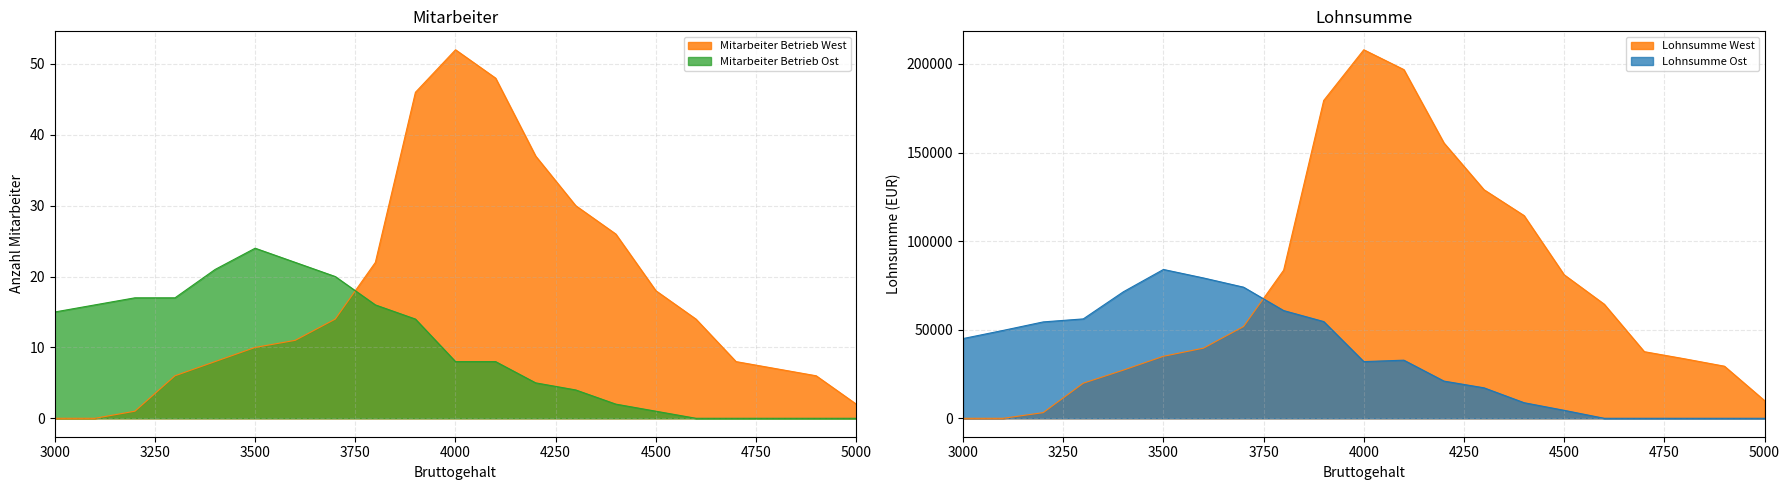

The Mitarbeiter Betrieb West series shows 14 at 3700. True or false?

True